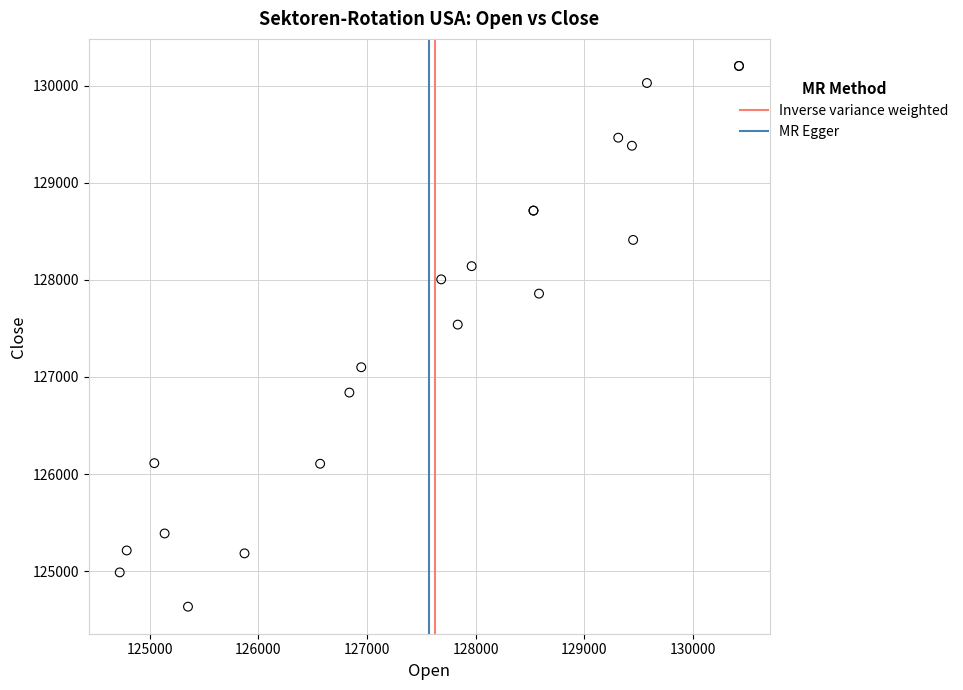

What Y value in the scatter plot is closest to 127418?

127539